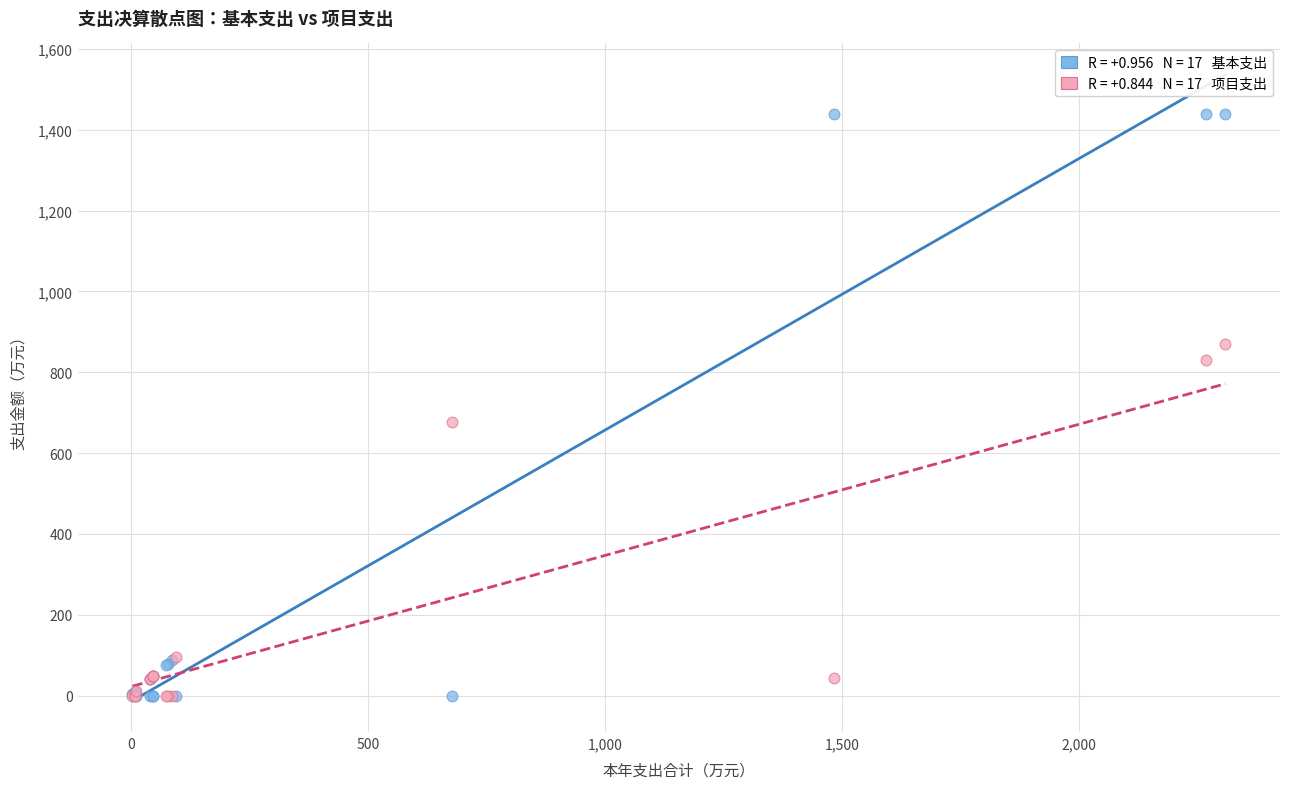

Across all series, what Y value is closest to 718?

678.0